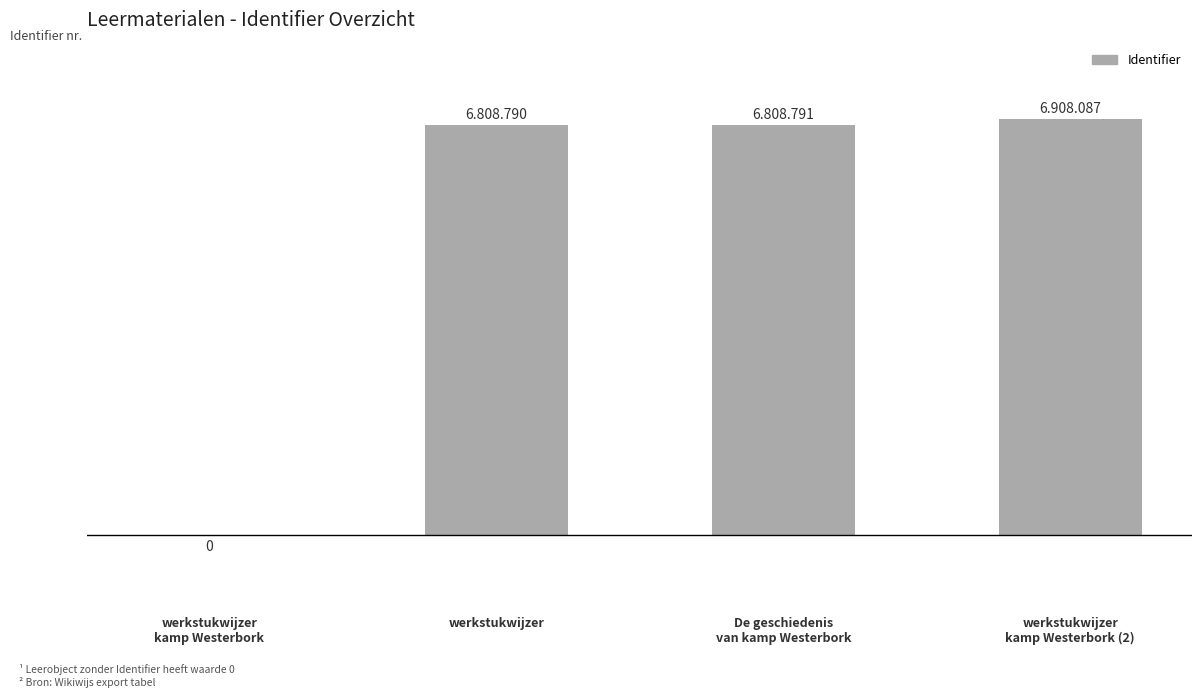

True or false: the data shows 0 at werkstukwijzer
kamp Westerbork.

True